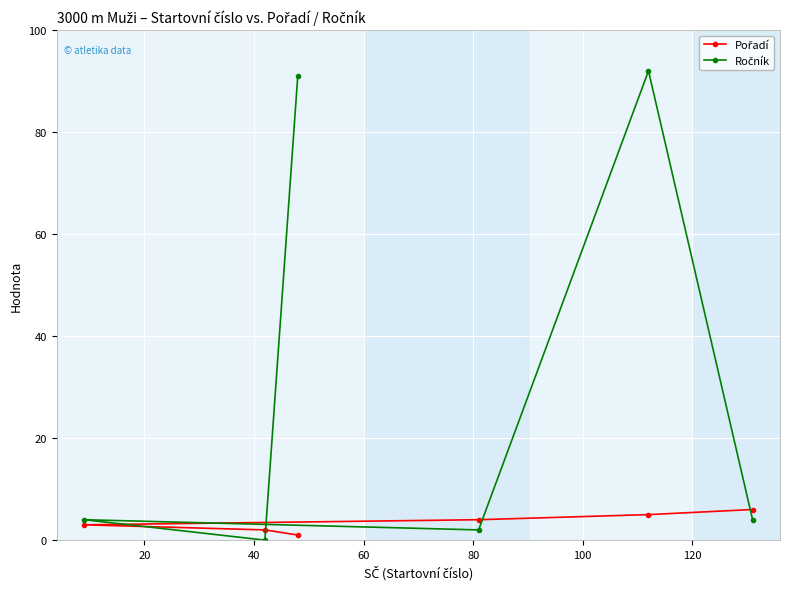

What is the maximum value shown in the chart?

92